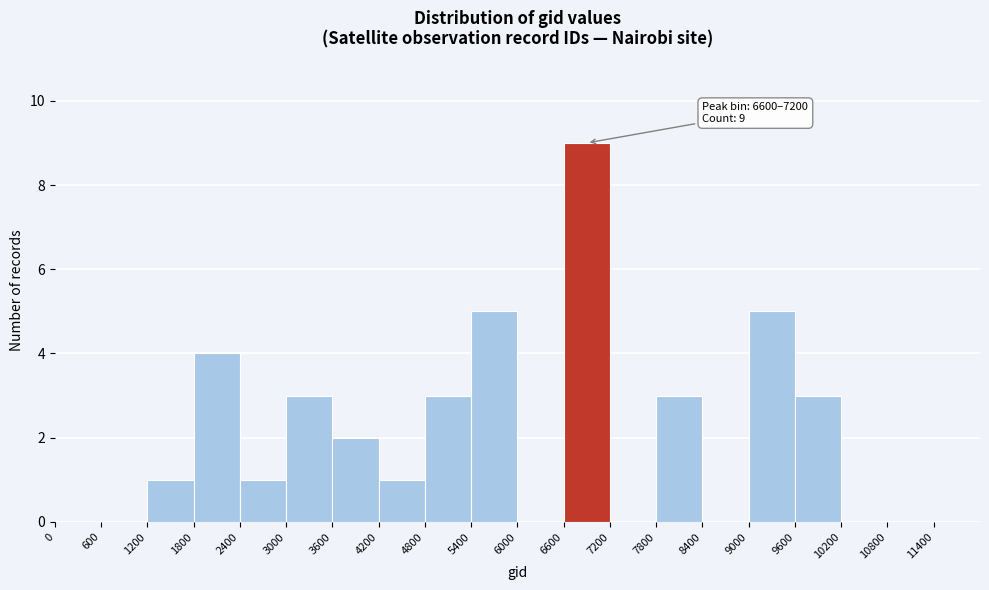

Which range on the x-axis has the tallest bar?

6600 to 7200